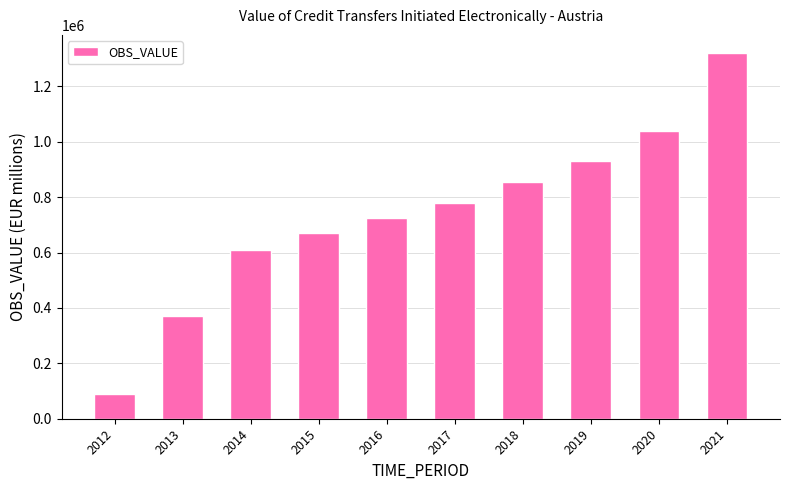

What is the change in value from 2013 to 2018?

+481724.7